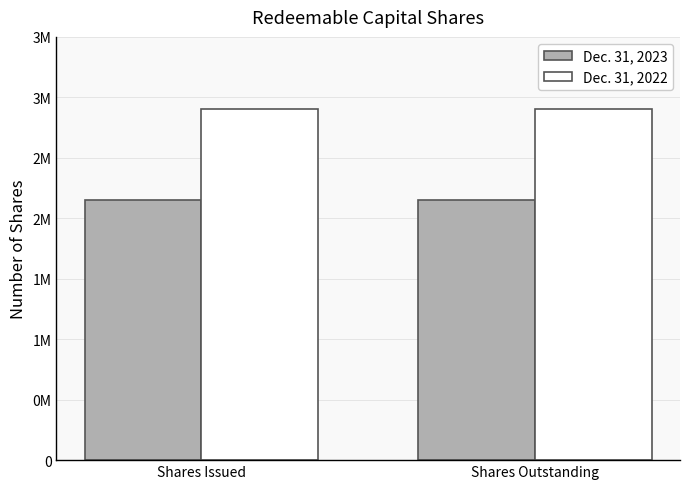

What are all the series names shown in the legend?

Dec. 31, 2023, Dec. 31, 2022